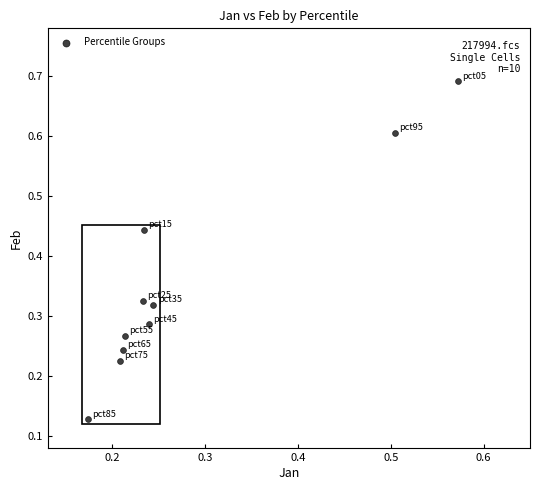

What is the range of Y values (max minus min)?

0.6